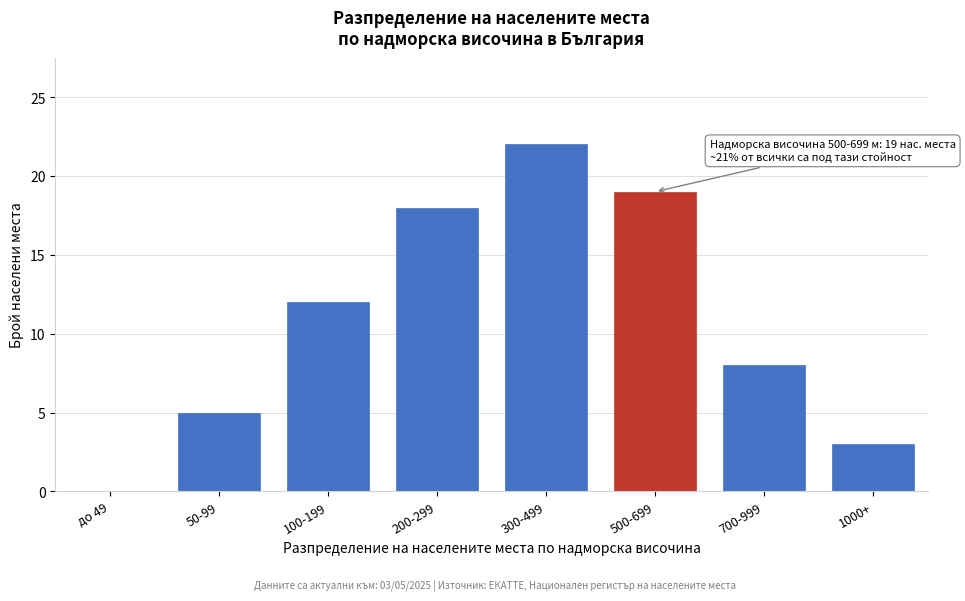

Reading left to right, what are all the values shown in this chart?

до 49=0	50-99=5	100-199=12	200-299=18	300-499=22	500-699=19	700-999=8	1000+=3